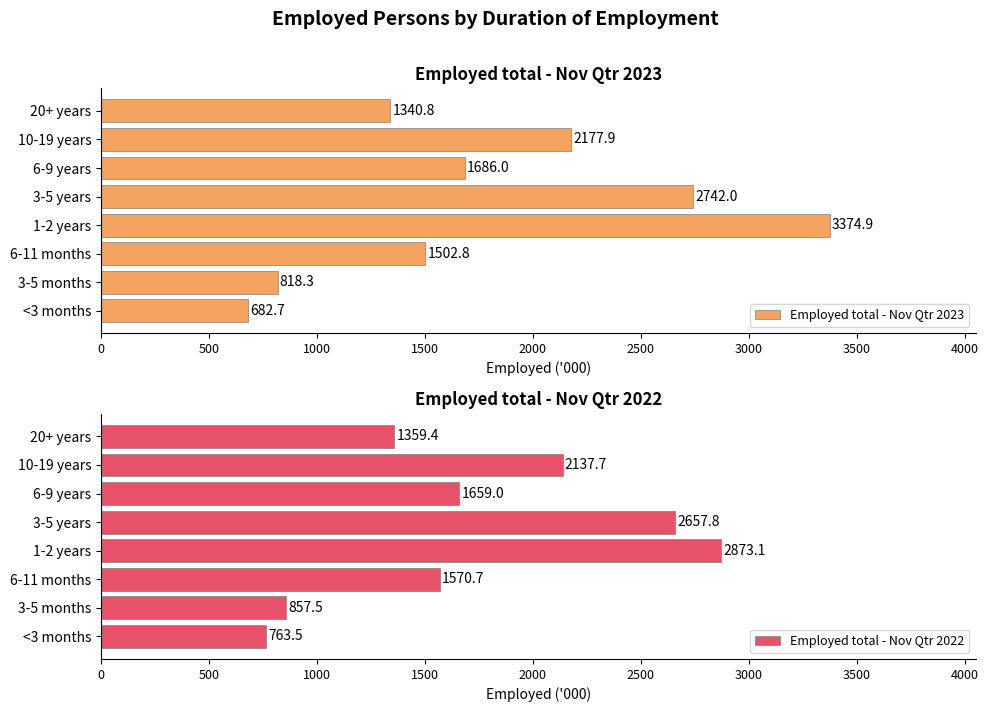

How many groups of bars are there?

8